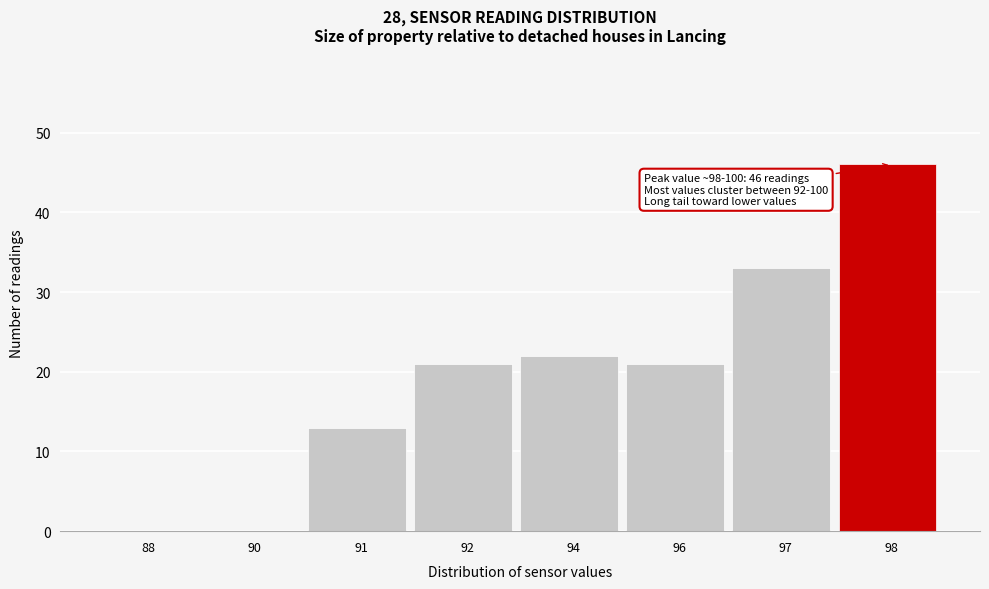

Reading left to right, extract all data points from this chart.

88=0	90=0	91=13	92=21	94=22	96=21	97=33	98=46